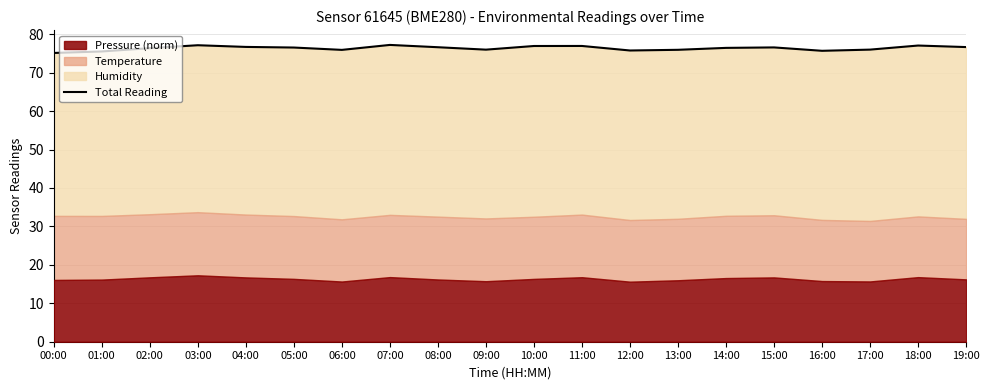

Where is the first local maximum?

03:00